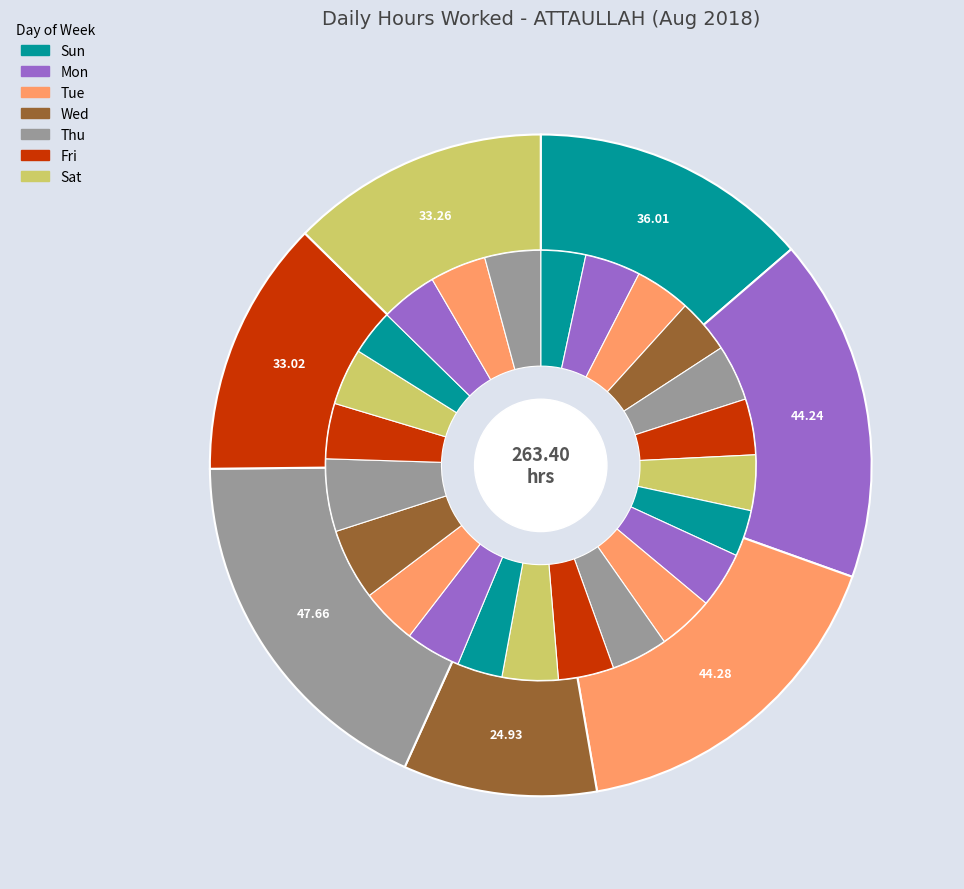

To the nearest percent, what portion does 5-Sun represent?

3%